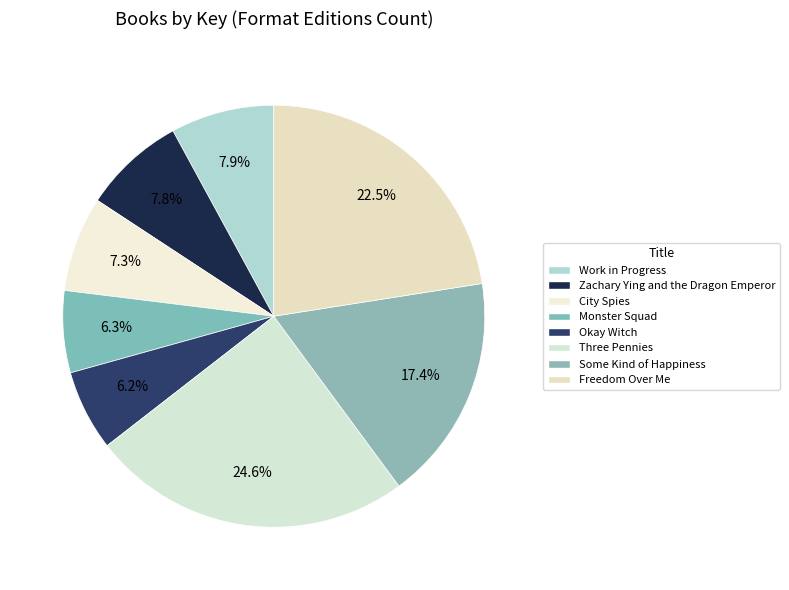

To the nearest percent, what is the difference between the Okay Witch and Some Kind of Happiness slice percentages?

11%